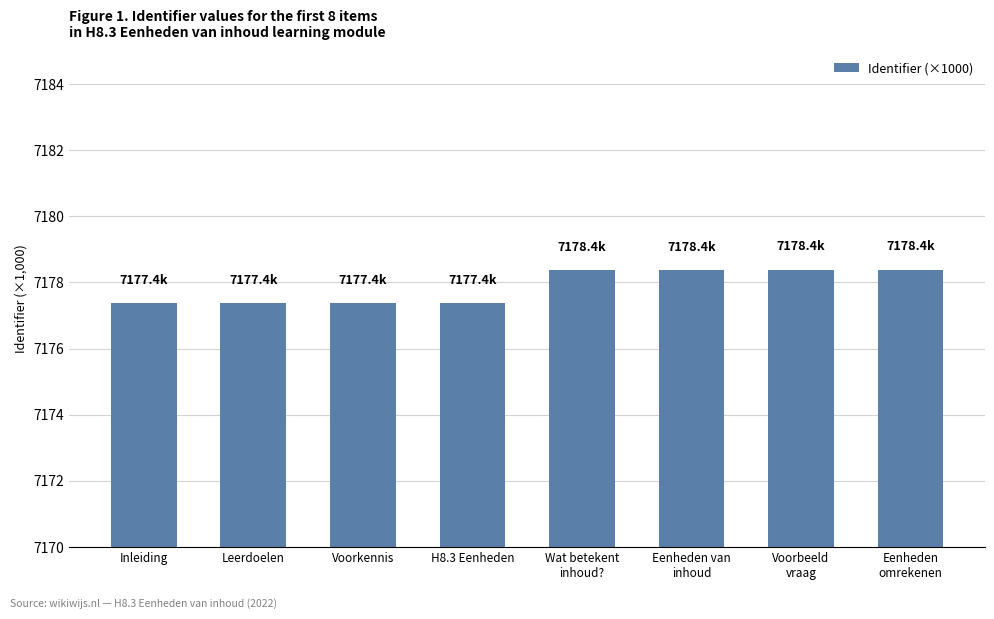

What is the label of the 6th bar from the right?

Voorkennis